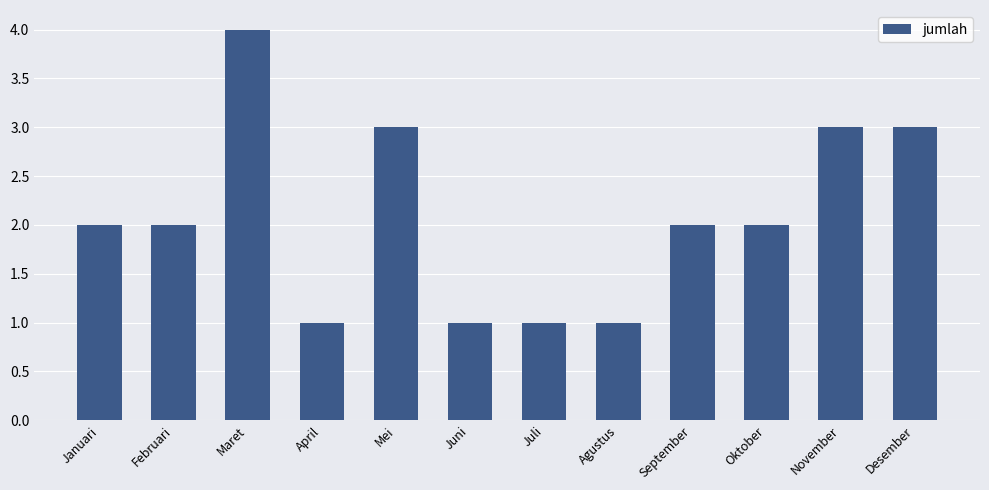

What is the sum of all values?

25